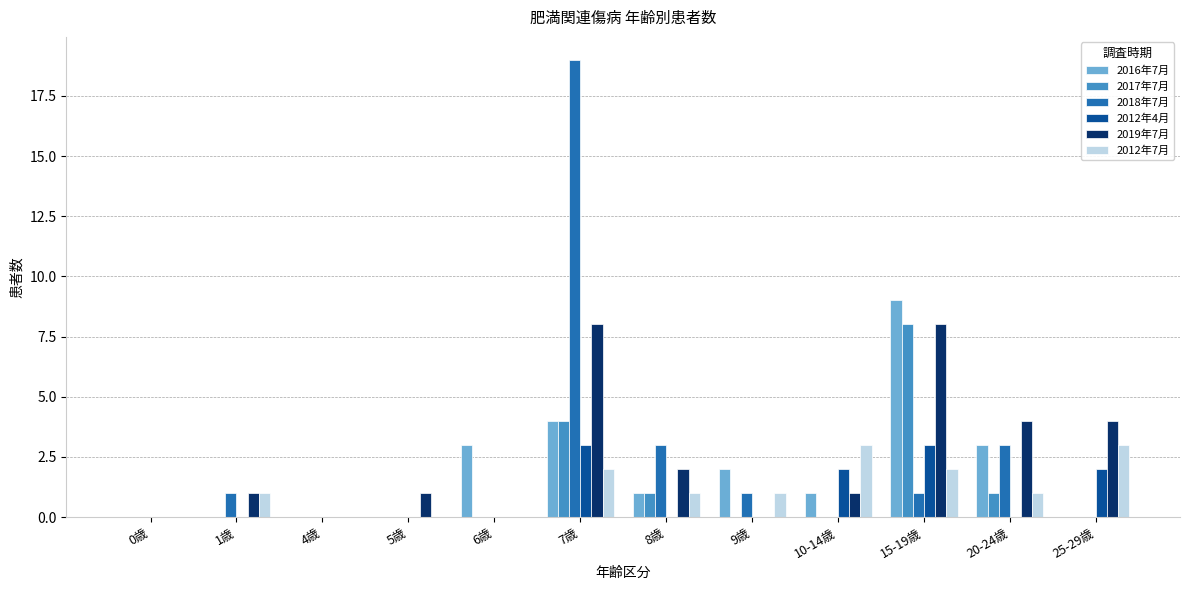

True or false: 2012年4月 has a value of 0 at 8歳.

True